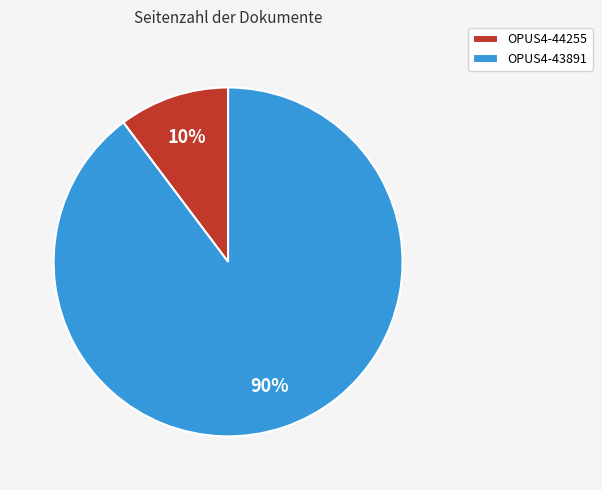

What is the largest slice in the pie chart?

OPUS4-43891